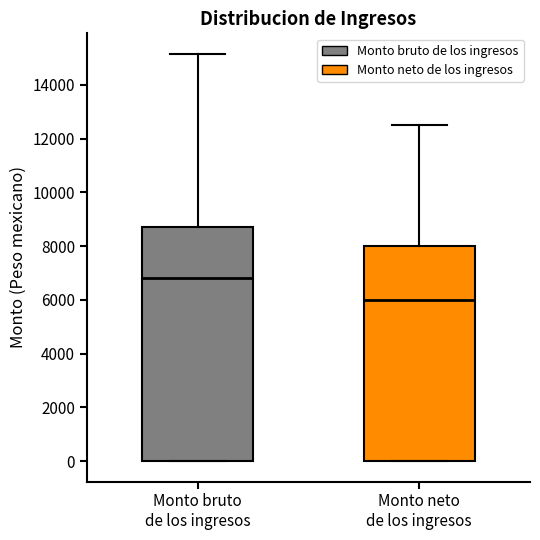

Reading left to right, read every box against the y-axis: the position of its median line, the range the box covers, and the ends of its whiskers. The values are not printed on the chart, so give them approximately, as read against the axis.

Monto bruto de los ingresos: median 6800, box 0 to 8800, whiskers 0 to 15200
Monto neto de los ingresos: median 6000, box 0 to 8000, whiskers 0 to 12600